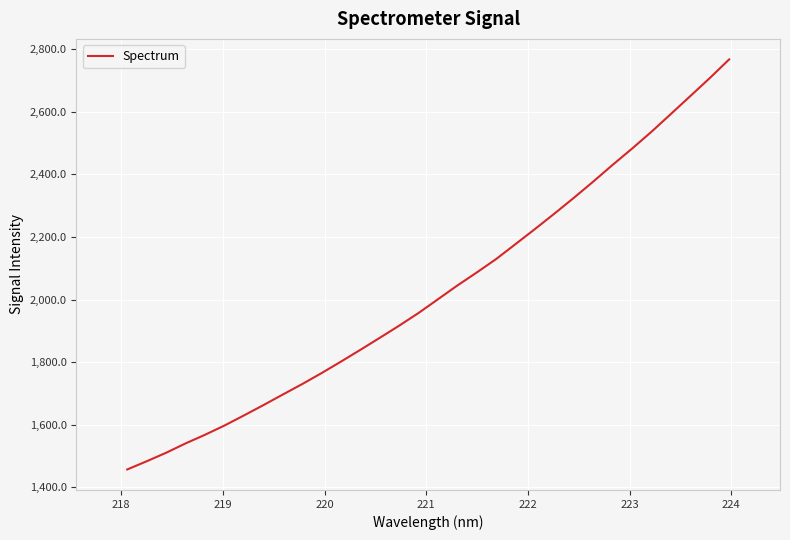

What is the smallest value displayed?

1456.6